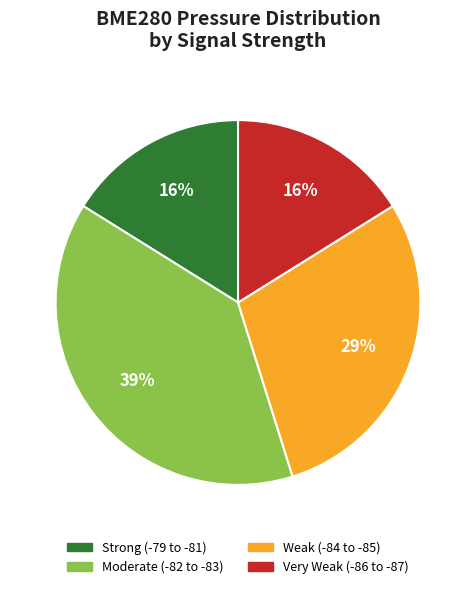

Approximately how many times larger is the value at Weak (-84 to -85) compared to Strong (-79 to -81)?

1.8